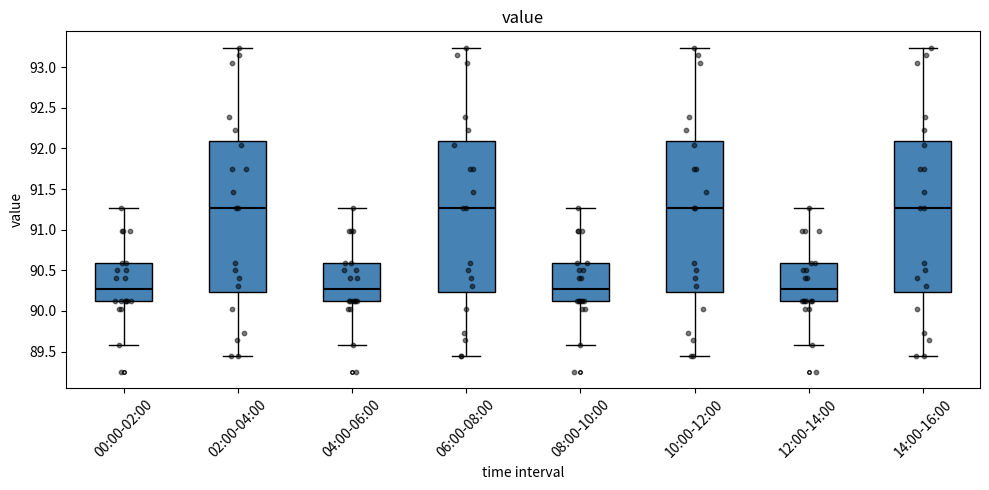

Reading left to right, read every box against the y-axis: the position of its median line, the range the box covers, and the ends of its whiskers. The values are not printed on the chart, so give them approximately, as read against the axis.

00:00-02:00: median 90.25, box 90.10 to 90.60, whiskers 89.60 to 91.25
02:00-04:00: median 91.25, box 90.25 to 92.10, whiskers 89.45 to 93.25
04:00-06:00: median 90.25, box 90.10 to 90.60, whiskers 89.60 to 91.25
06:00-08:00: median 91.25, box 90.25 to 92.10, whiskers 89.45 to 93.25
08:00-10:00: median 90.25, box 90.10 to 90.60, whiskers 89.60 to 91.25
10:00-12:00: median 91.25, box 90.25 to 92.10, whiskers 89.45 to 93.25
12:00-14:00: median 90.25, box 90.10 to 90.60, whiskers 89.60 to 91.25
14:00-16:00: median 91.25, box 90.25 to 92.10, whiskers 89.45 to 93.25